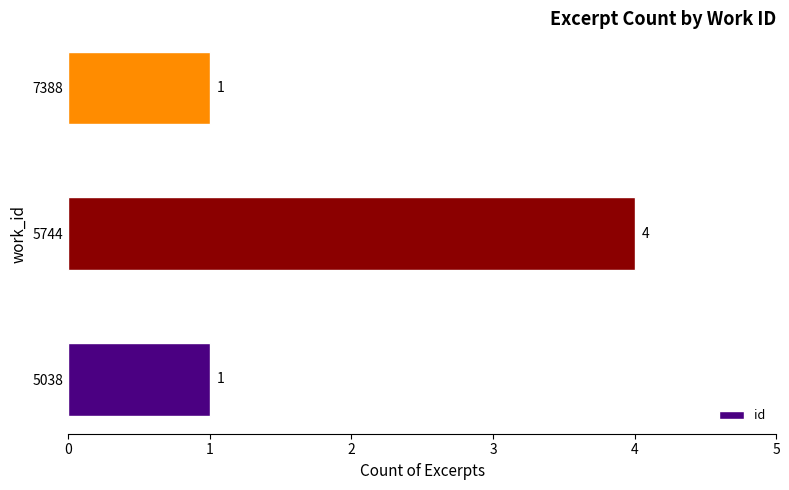

What is the maximum value shown in the chart?

4